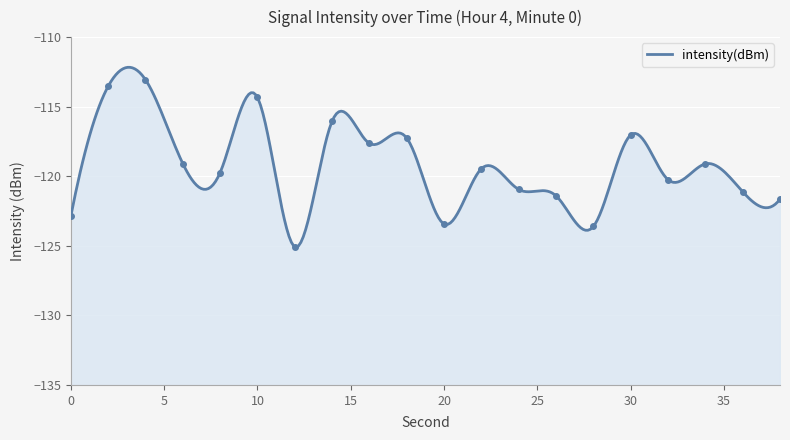

Which label corresponds to the smallest value in the chart?

12